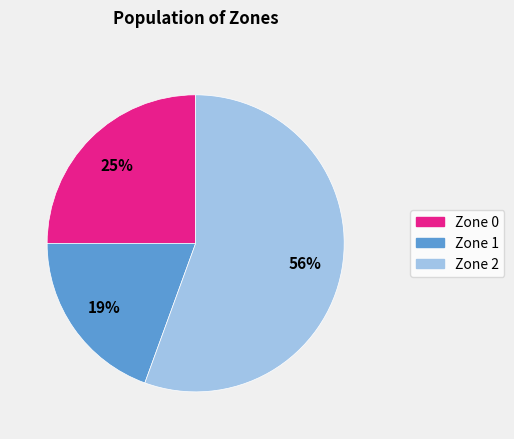

The Zone 1 slice represents 10% of the pie. True or false?

False